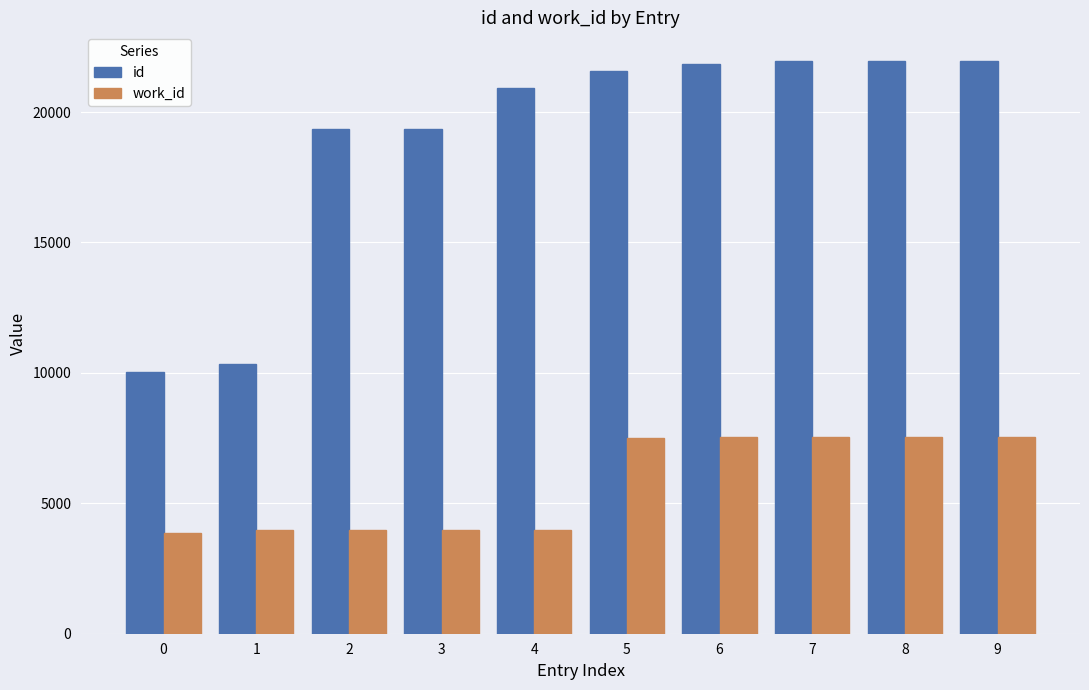

At how many categories does at least one series exceed 18960?

8